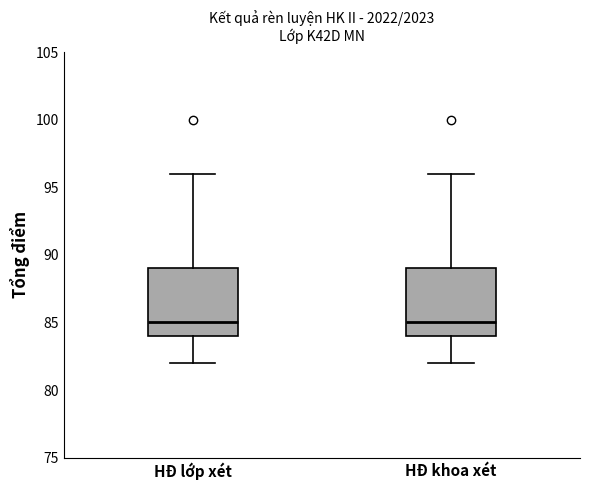

Where is the lower edge of the box for HĐ khoa xét on the y-axis? The values are not printed on the chart, so give them approximately, as read against the axis.

84